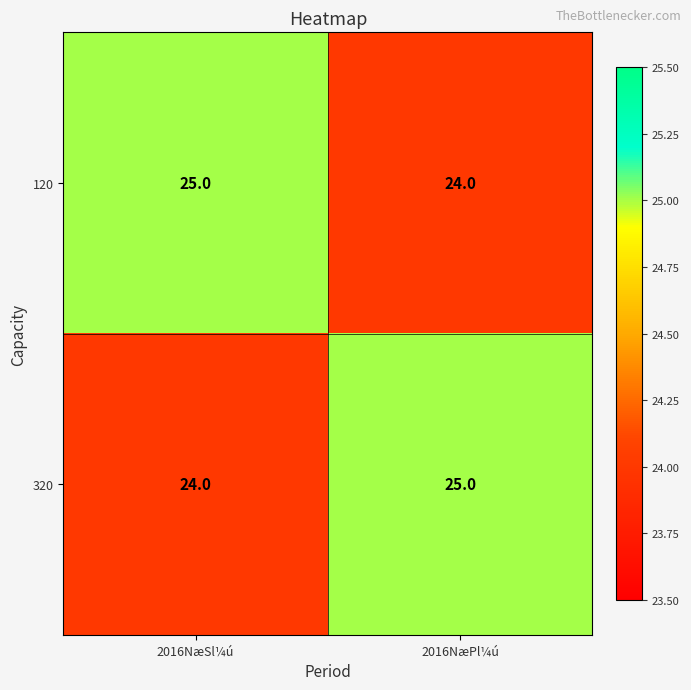

What is the lowest value of the 120 series?

24